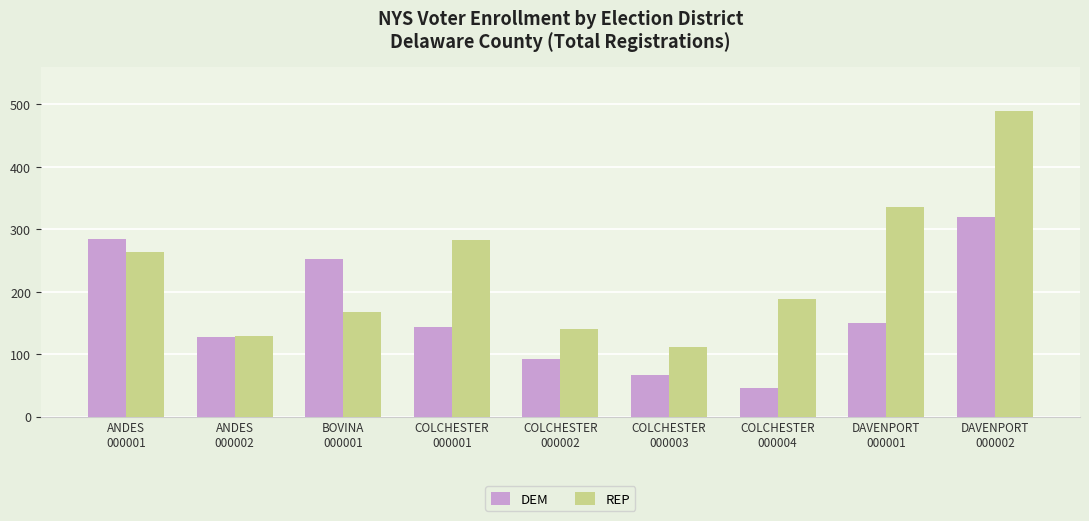

List the series in order of their overall mean, lowest first.

DEM, REP